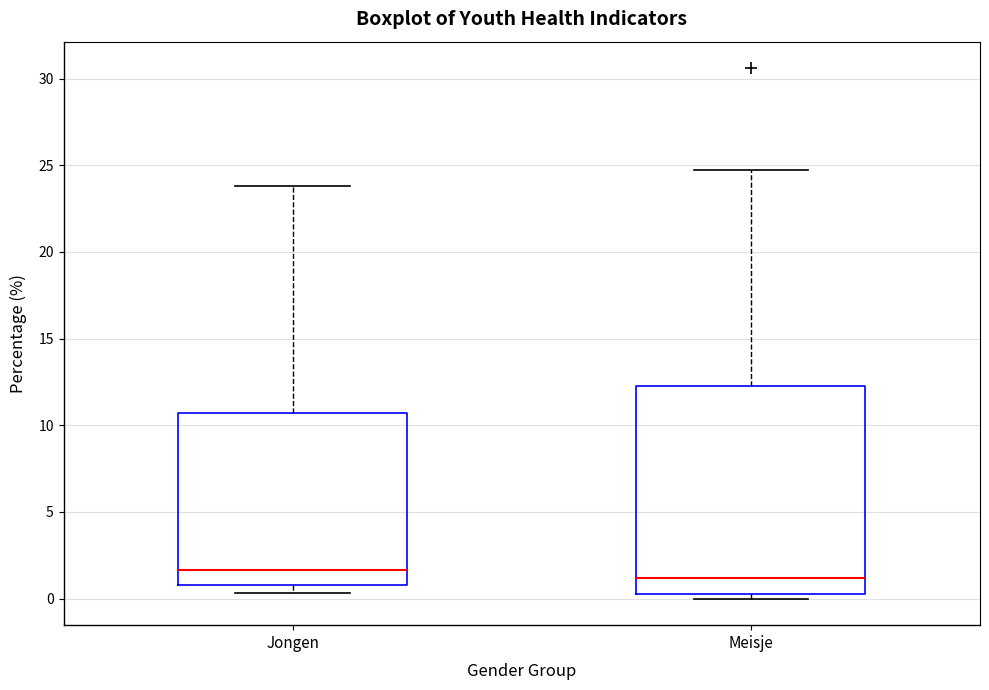

Reading left to right, read every box against the y-axis: the position of its median line, the range the box covers, and the ends of its whiskers. The values are not printed on the chart, so give them approximately, as read against the axis.

Jongen: median 1.5, box 1.0 to 10.5, whiskers 0.5 to 24.0
Meisje: median 1.0, box 0.5 to 12.5, whiskers 0.0 to 24.5